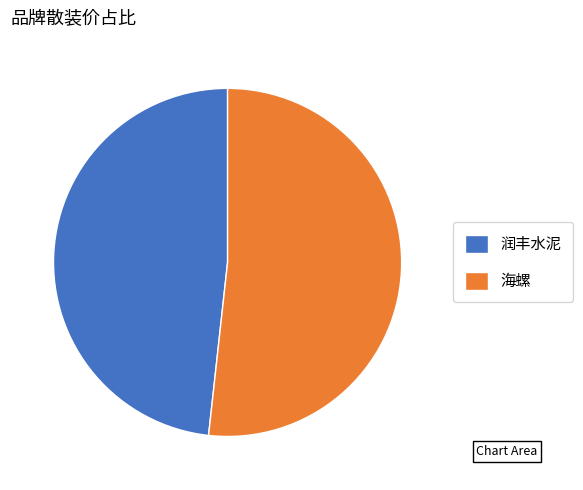

Is the sum of 润丰水泥 and 海螺 greater than half?

Yes